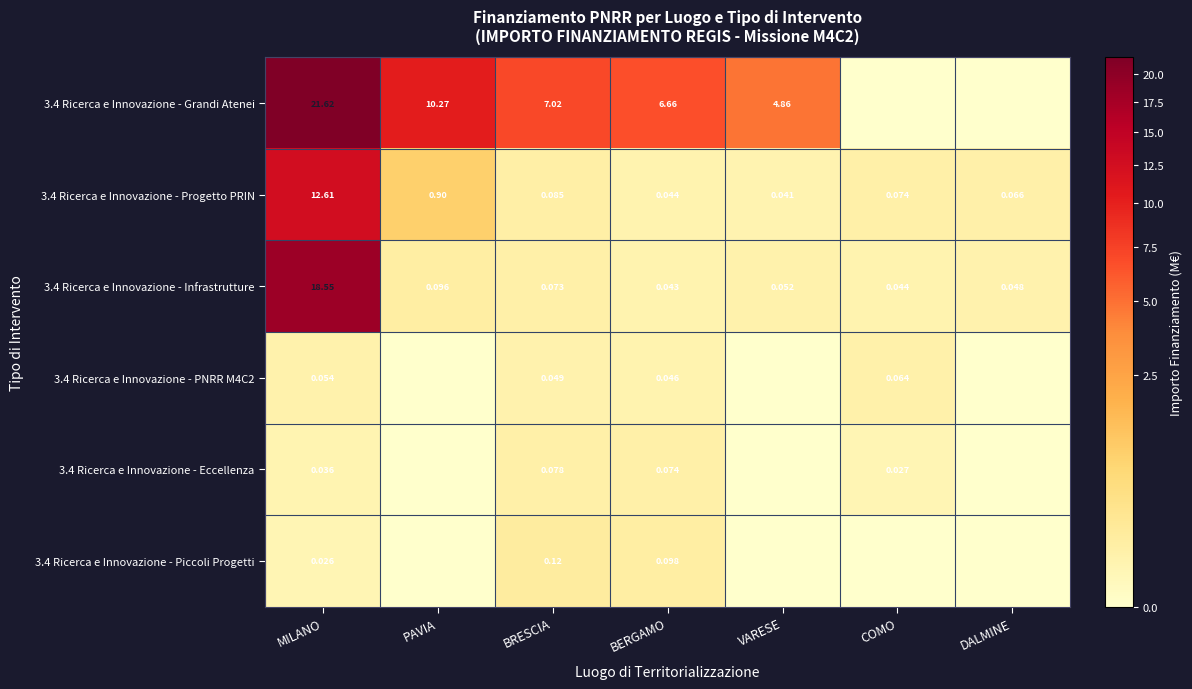

Rank the categories by 3.4 Ricerca e Innovazione - Infrastrutture value from lowest to highest.

BERGAMO, COMO, DALMINE, VARESE, BRESCIA, PAVIA, MILANO